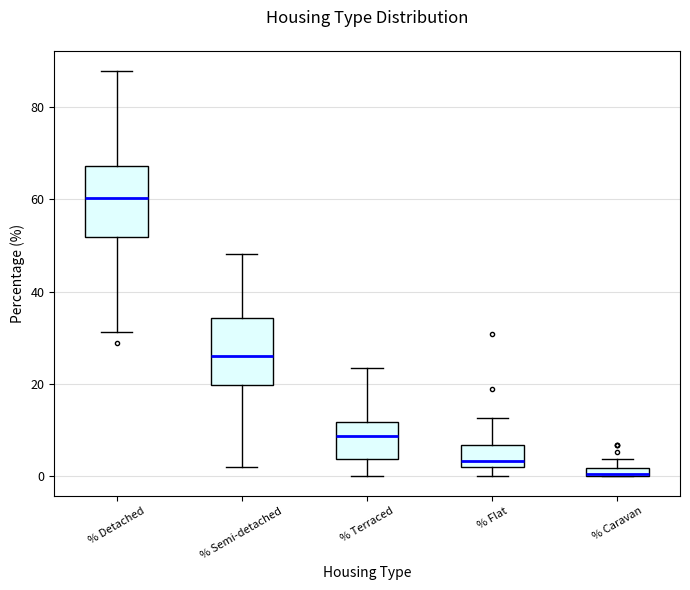

Where does the median line of the box for % Semi-detached sit on the y-axis? The values are not printed on the chart, so give them approximately, as read against the axis.

26